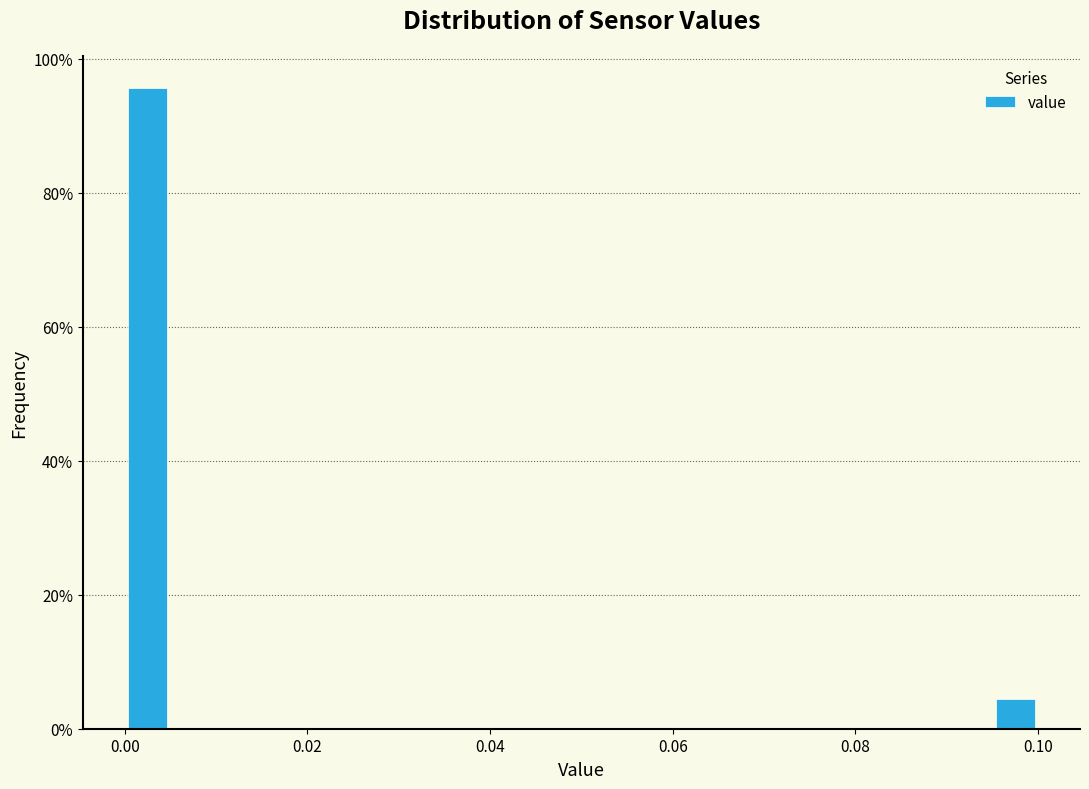

Around what value on the x-axis is the tallest bar? Give the approximate position of its centre, as read against the axis.

0.002